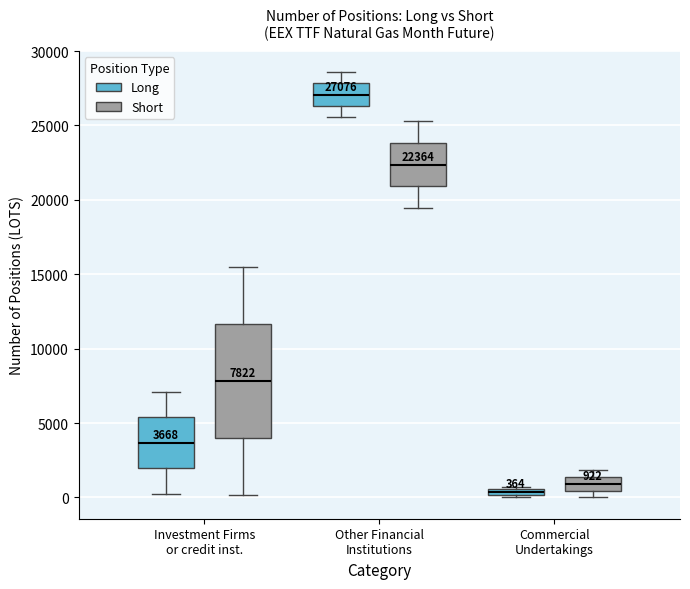

Which box's median line is the lowest?

Commercial Undertakings (Long)